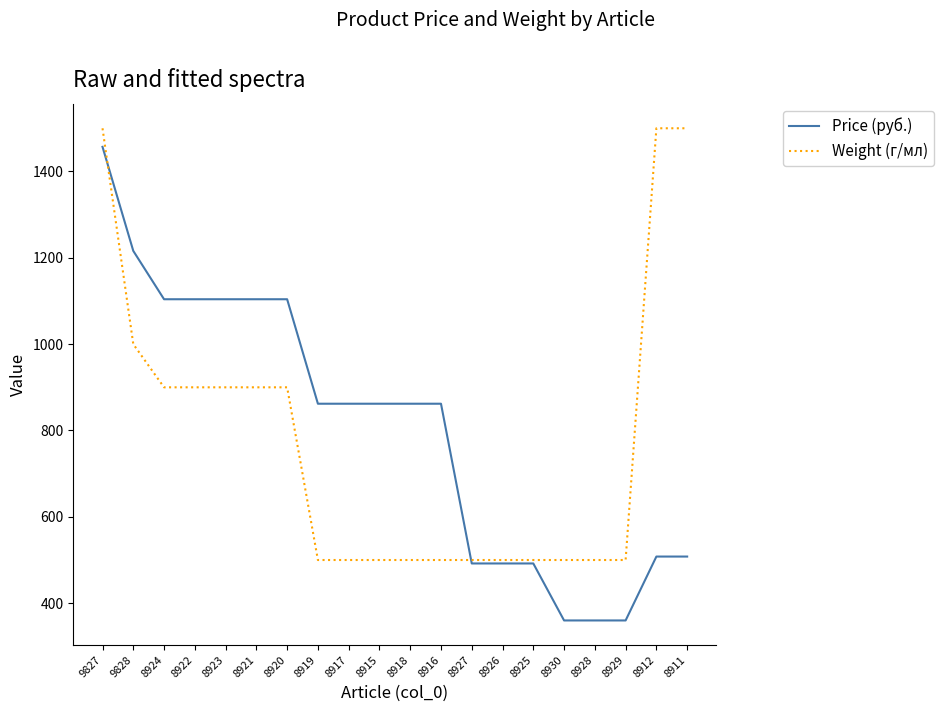

What position from the left is 8926?

14